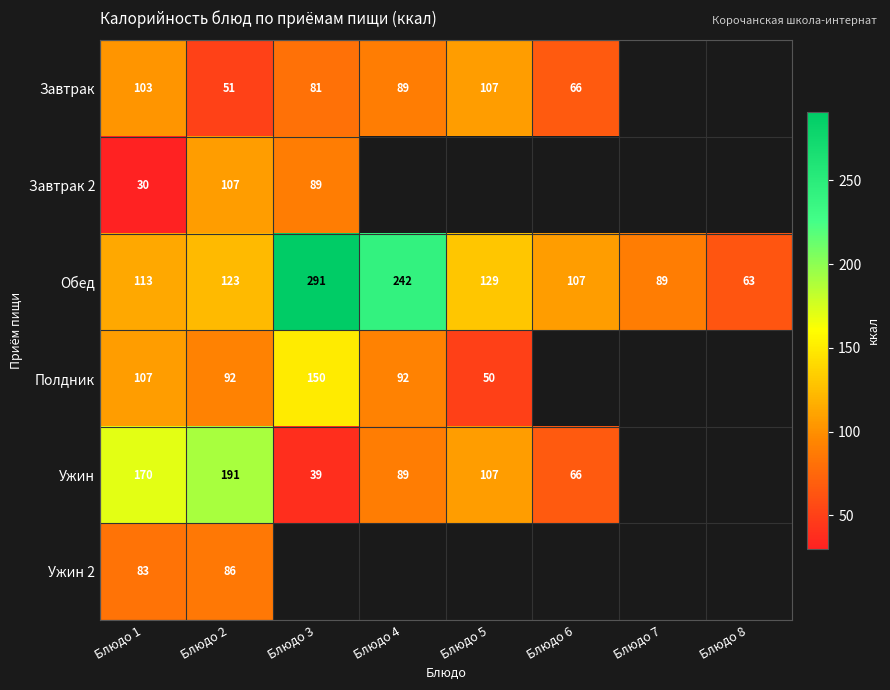

The Завтрак series shows 75 at Блюдо 2. True or false?

False